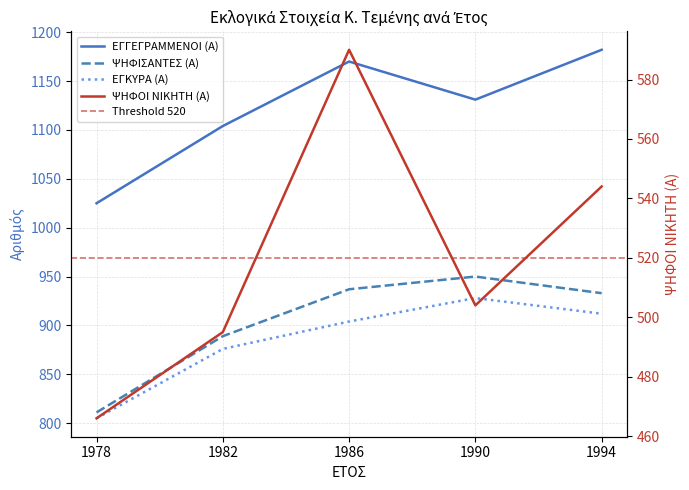

True or false: ΨΗΦΙΣΑΝΤΕΣ (Α) and ΕΓΓΕΓΡΑΜΜΕΝΟΙ (Α) cross at least once.

False